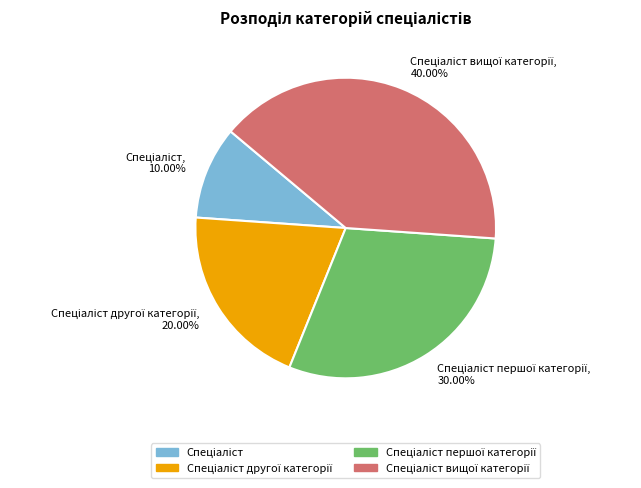

How many segments does this pie chart have?

4